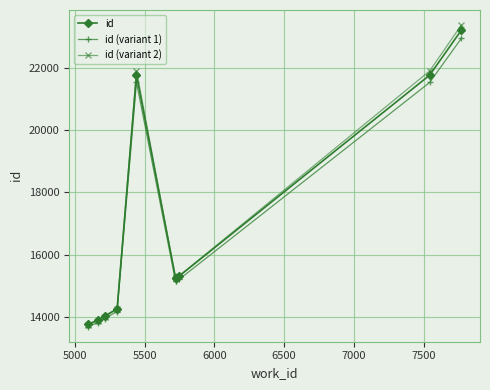

What is the minimum value for id (variant 2)?

13737.2